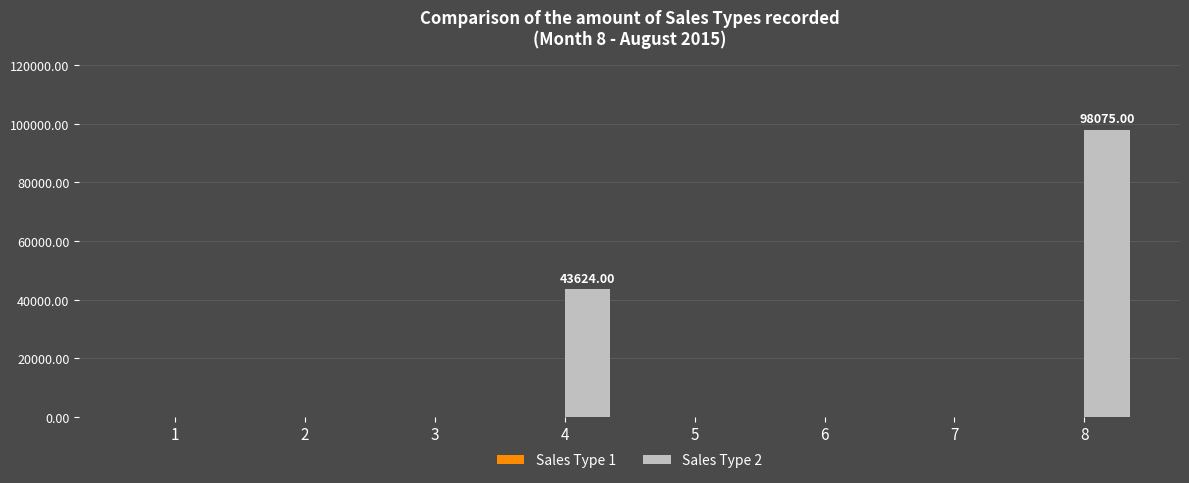

Are the bars grouped side by side (vs. stacked)?

No